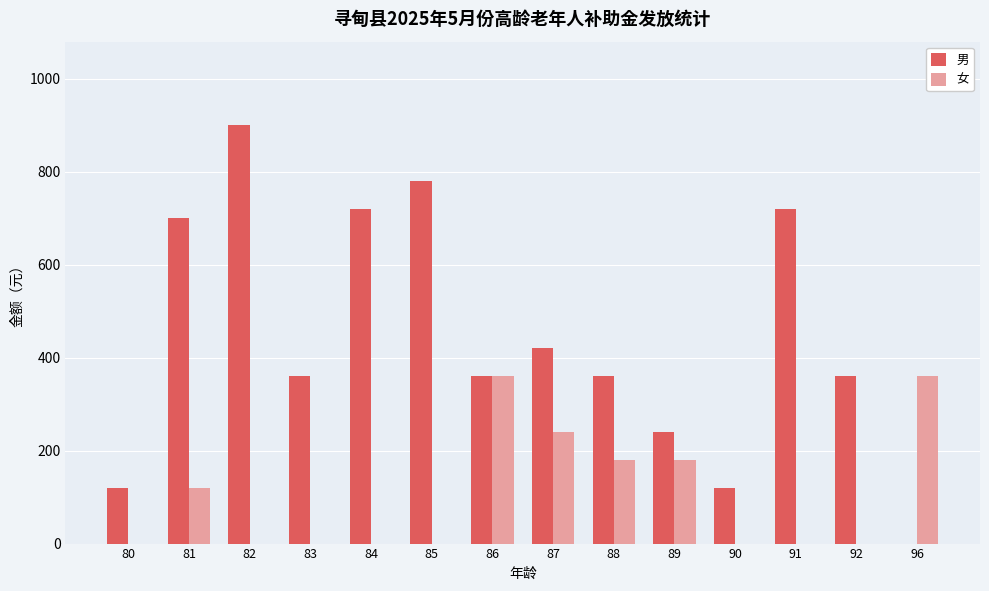

Which series changed the most between 80 and 86?

女